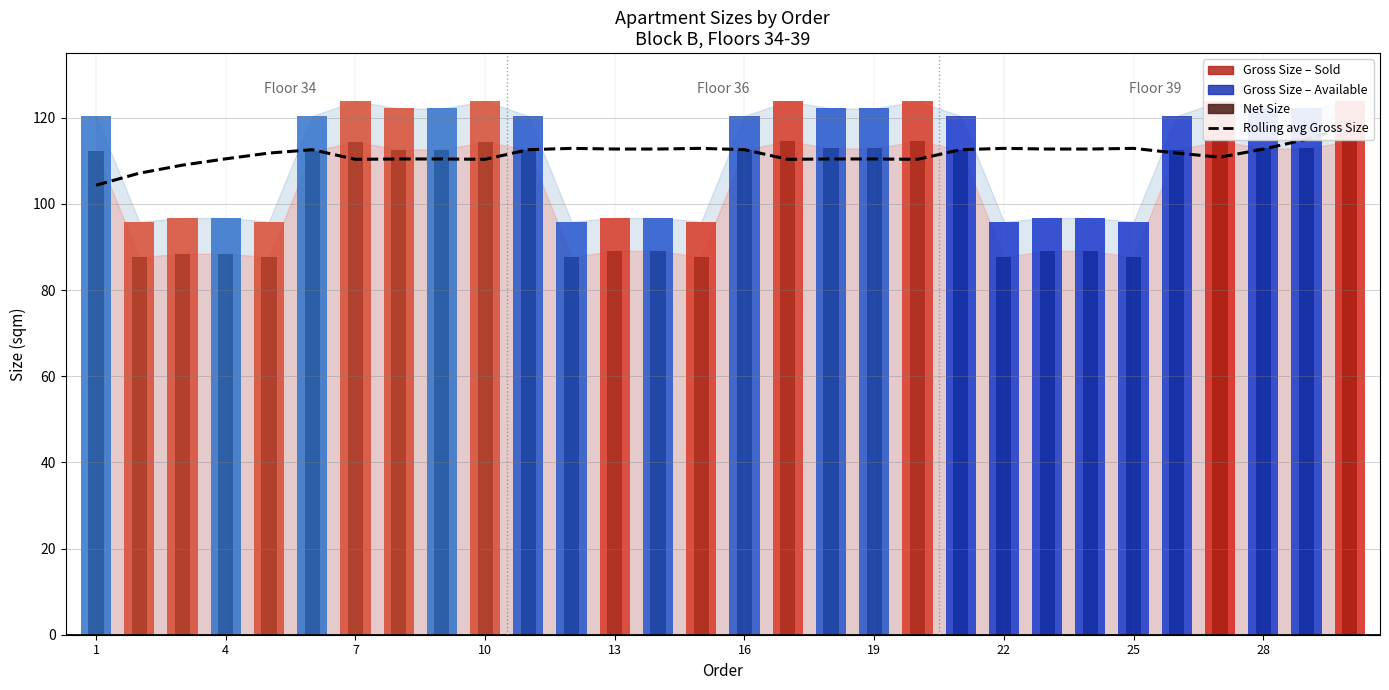

What is the value of the 28th bar from the left?

112.7